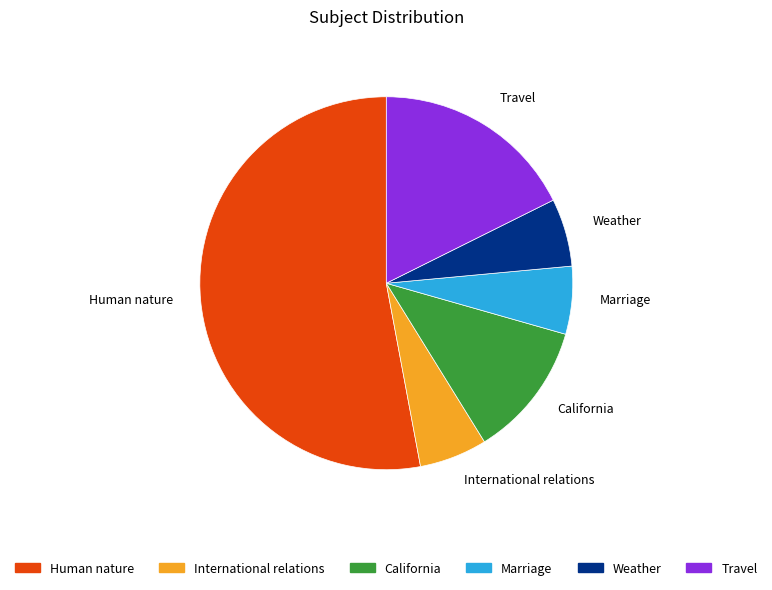

Is there any slice that represents more than half of the pie?

Yes